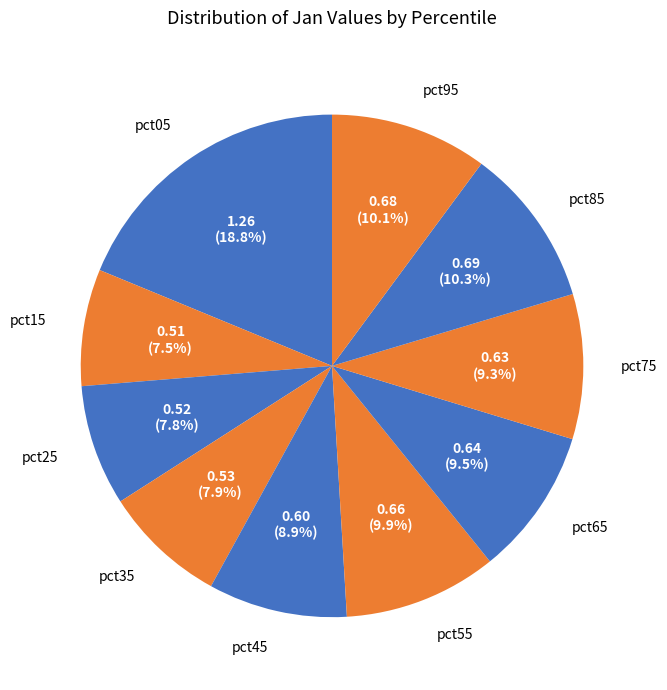

To the nearest percent, what is the difference between the largest and smallest slice percentages?

11%